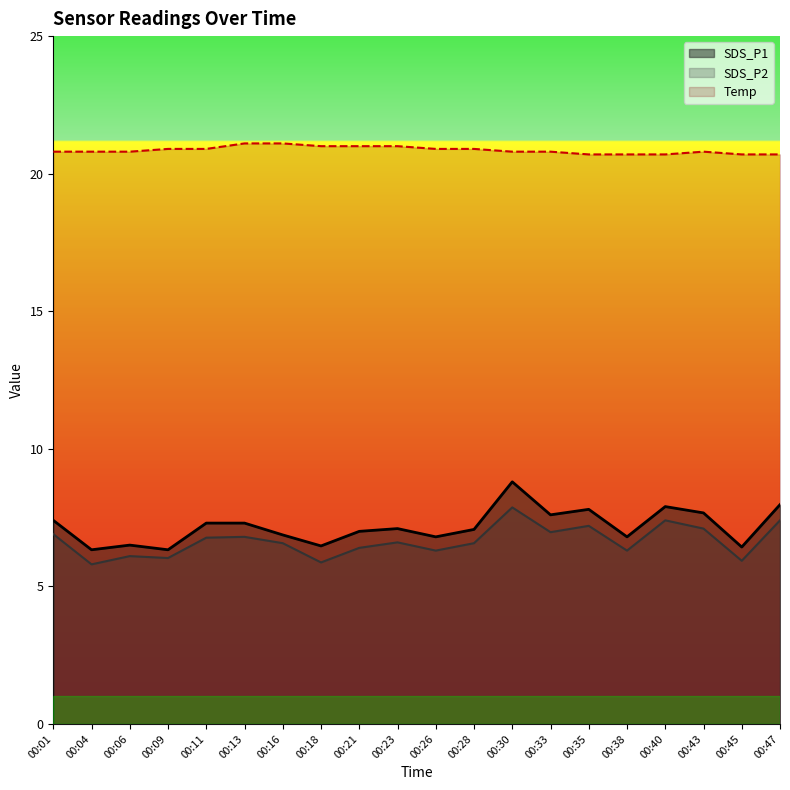

What is the average value of the Temp series?

20.9